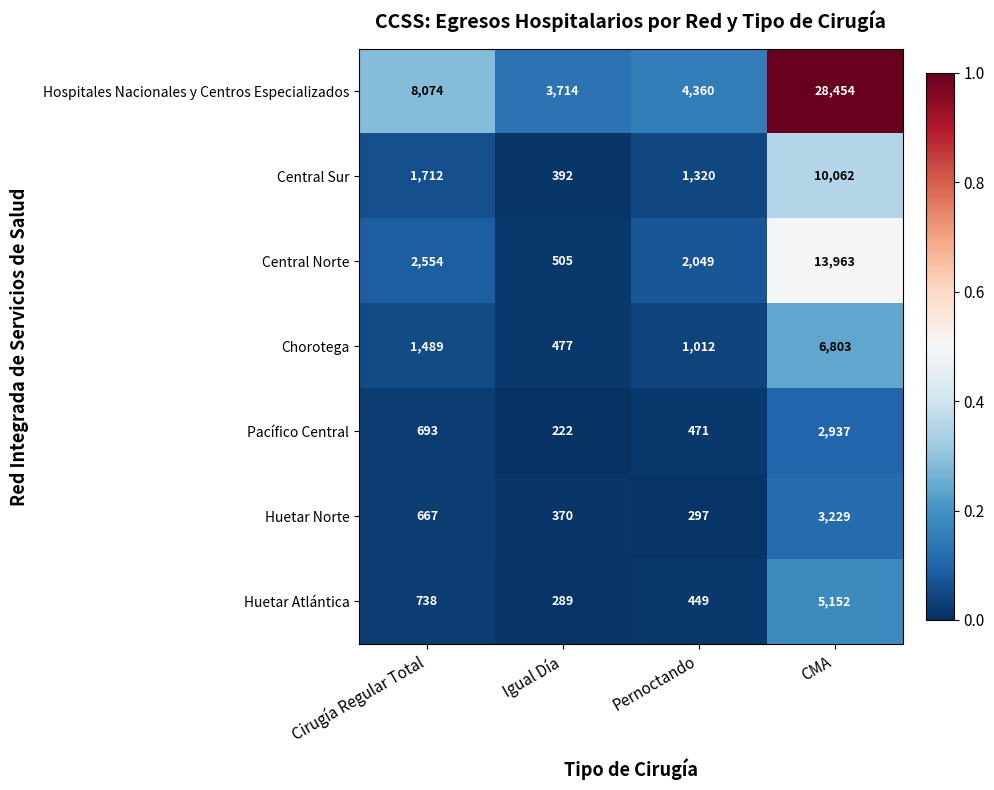

Is it true that Chorotega equals 240 at Igual Día?

False